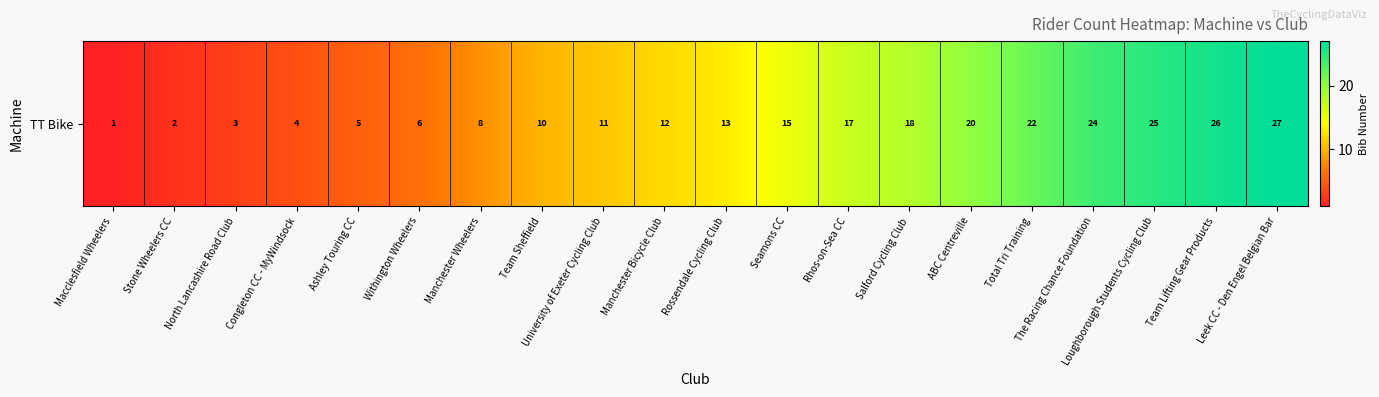

Which category has the highest value across all series?

Leek CC - Den Engel Belgian Bar